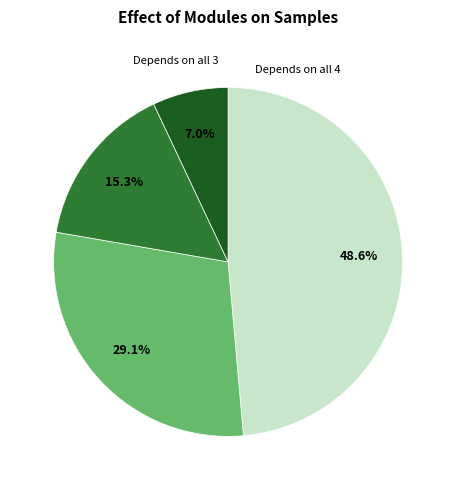

Is there a majority slice in this chart?

No